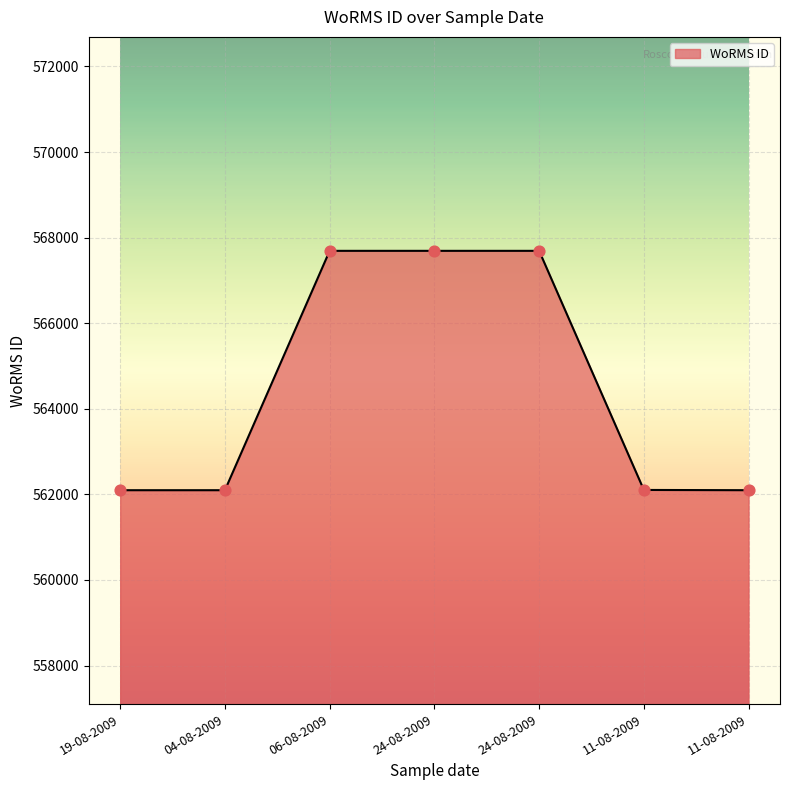

Between 11-08-2009 and 11-08-2009, which is larger?

11-08-2009